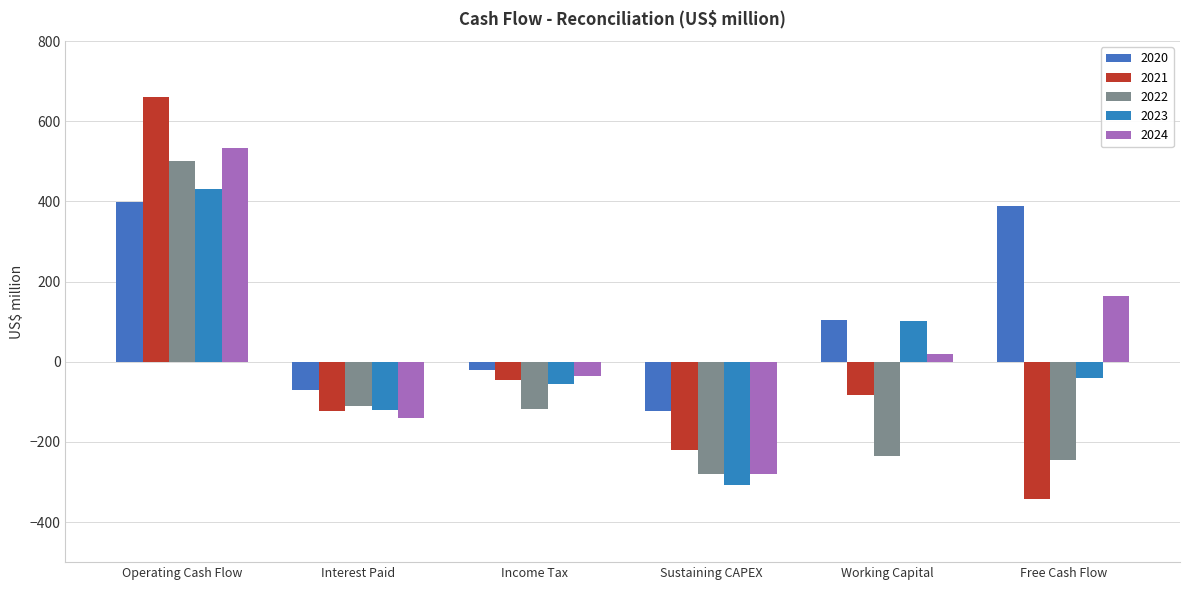

What is the label of the 6th bar from the right?

Operating Cash Flow